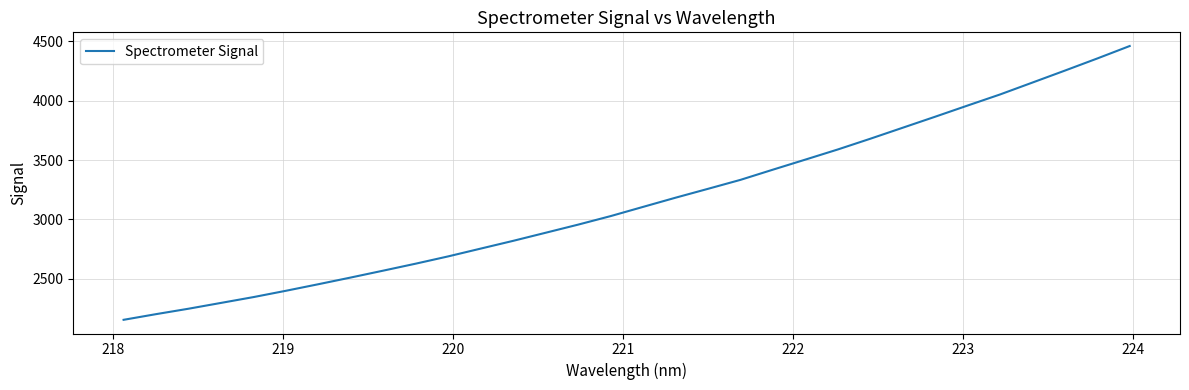

What is the smallest value displayed?

2154.0